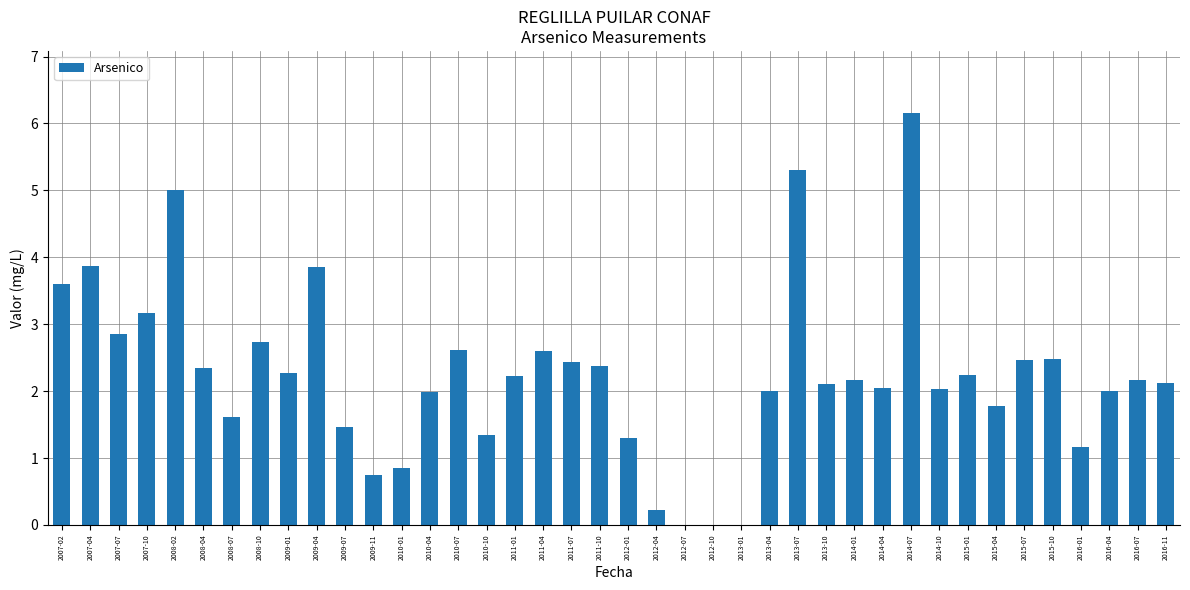

Is it true that the value at 2008-02 is 7.7?

False